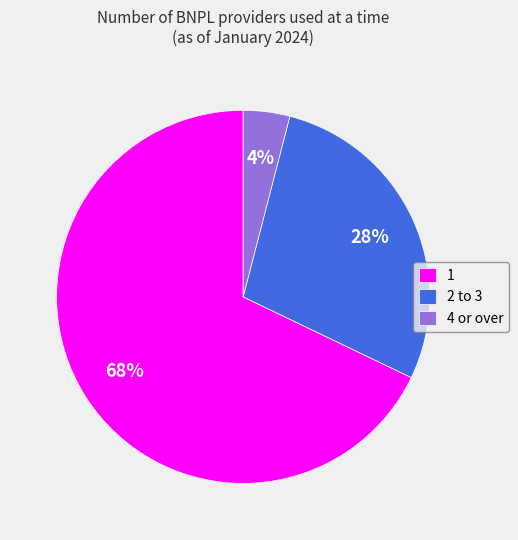

True or false: 2 to 3 accounts for 28% of the total.

True